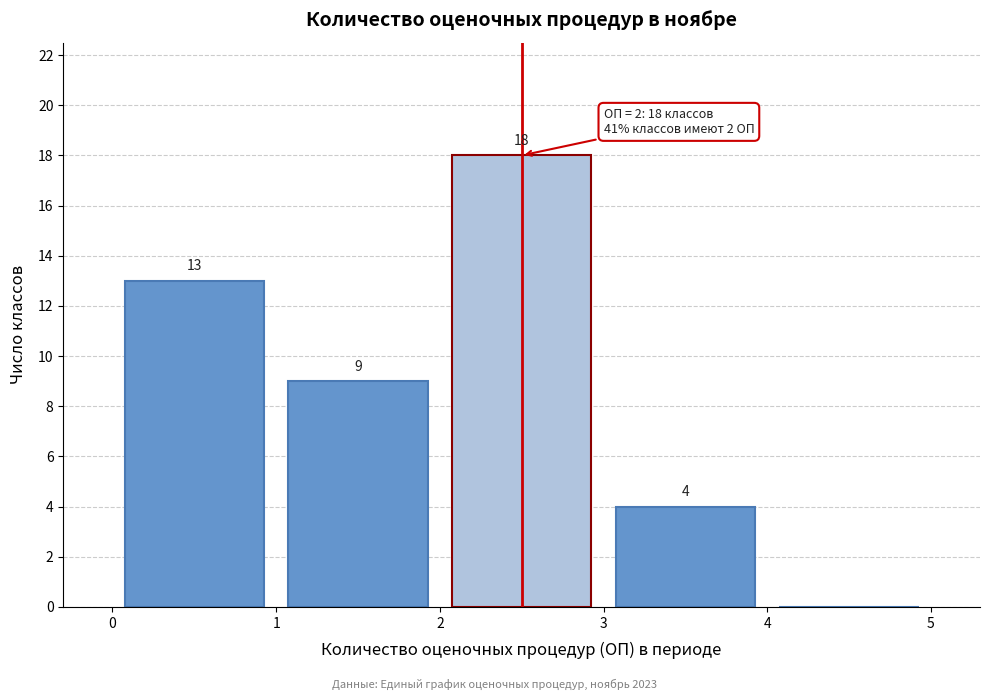

Over which range of the x-axis is the bar tallest?

2 to 3